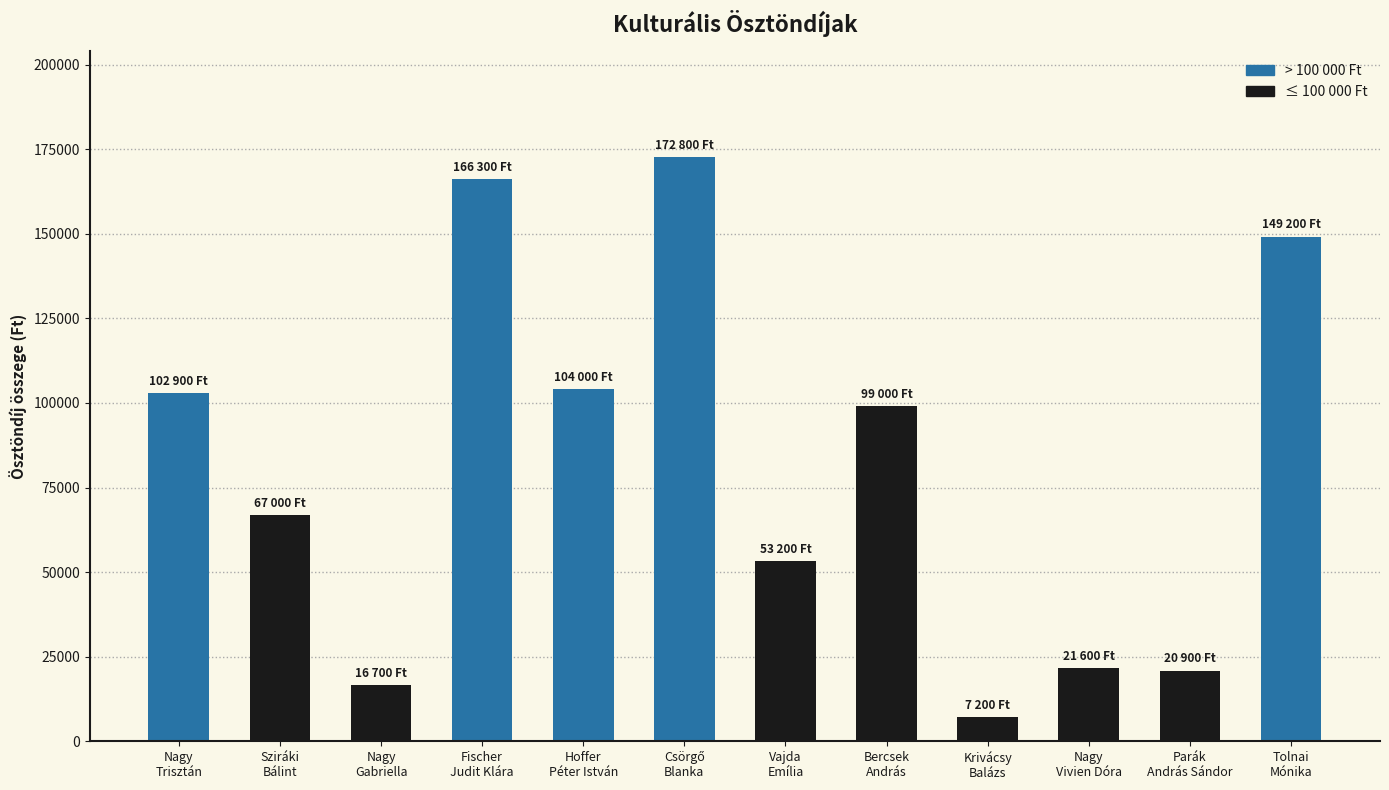

What is the average value?

81733